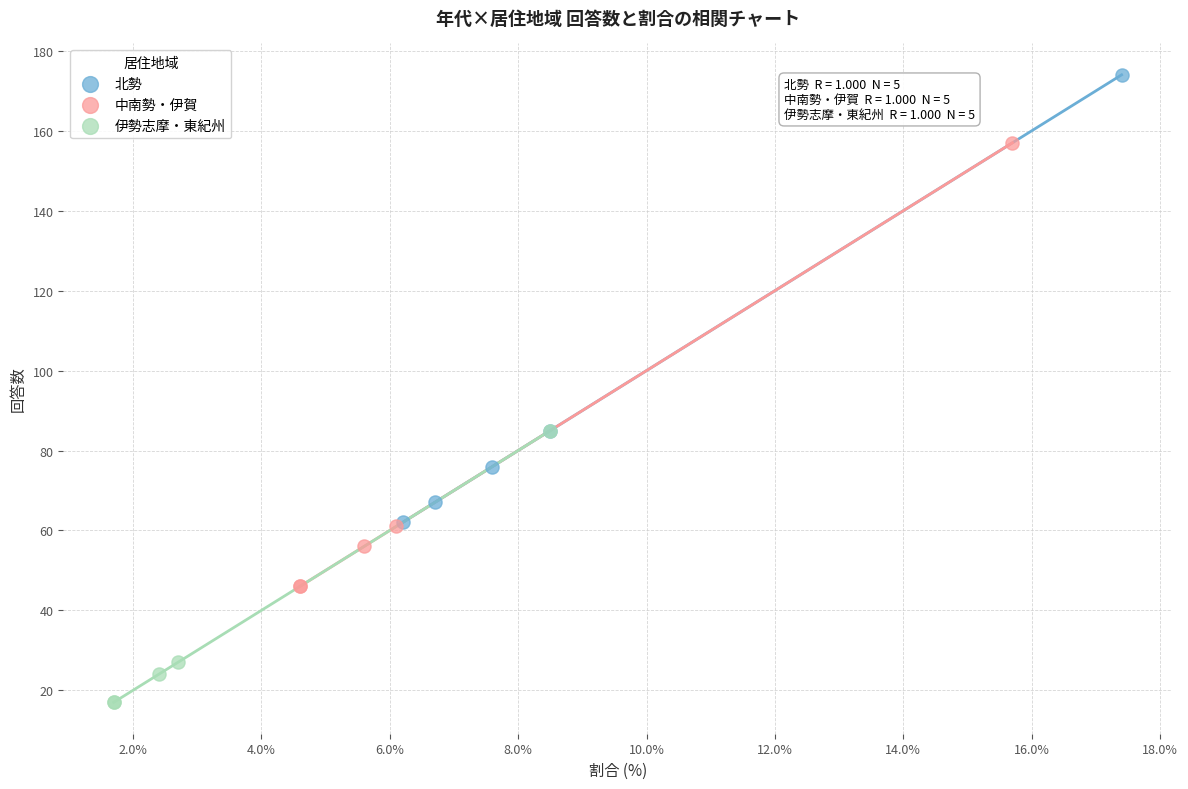

What are all the series names shown in the legend?

北勢, 中南勢・伊賀, 伊勢志摩・東紀州